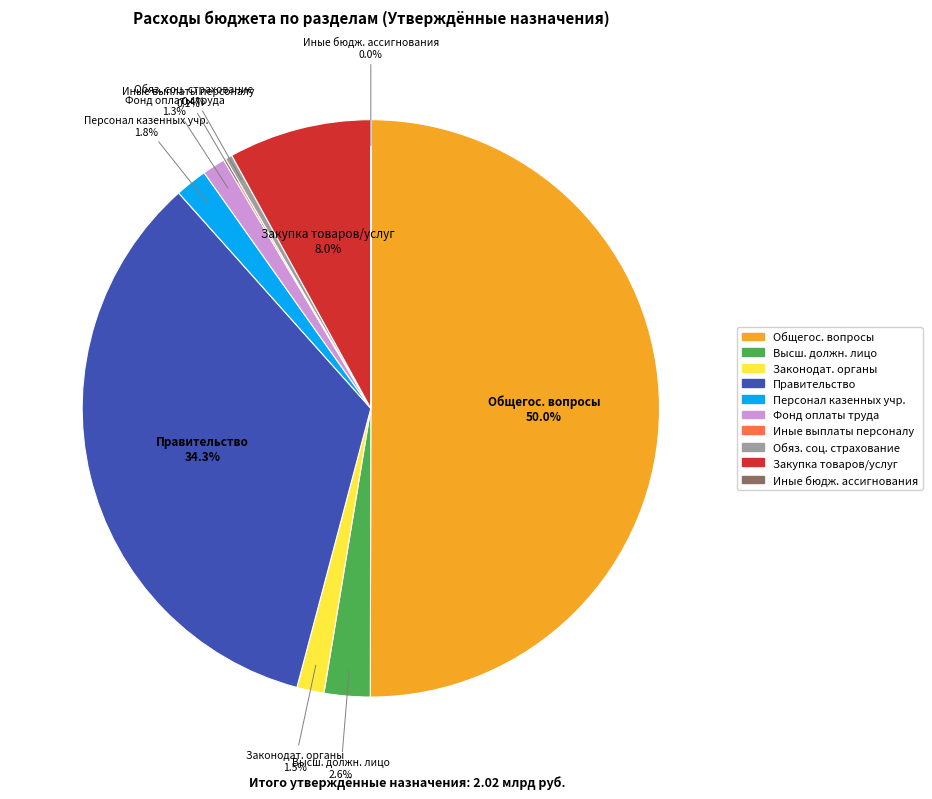

Which category accounts for the majority?

ОБЩЕГОСУДАРСТВЕННЫЕ ВОПРОСЫ